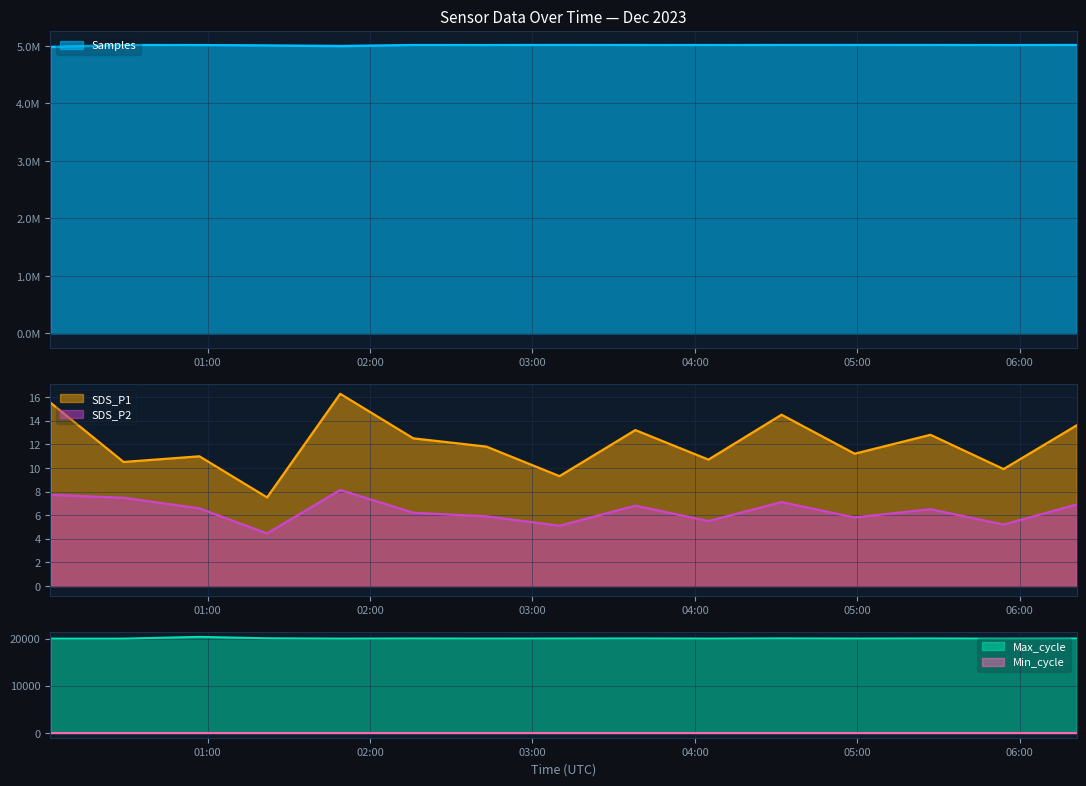

Does the chart display data point markers on the line(s)?

No